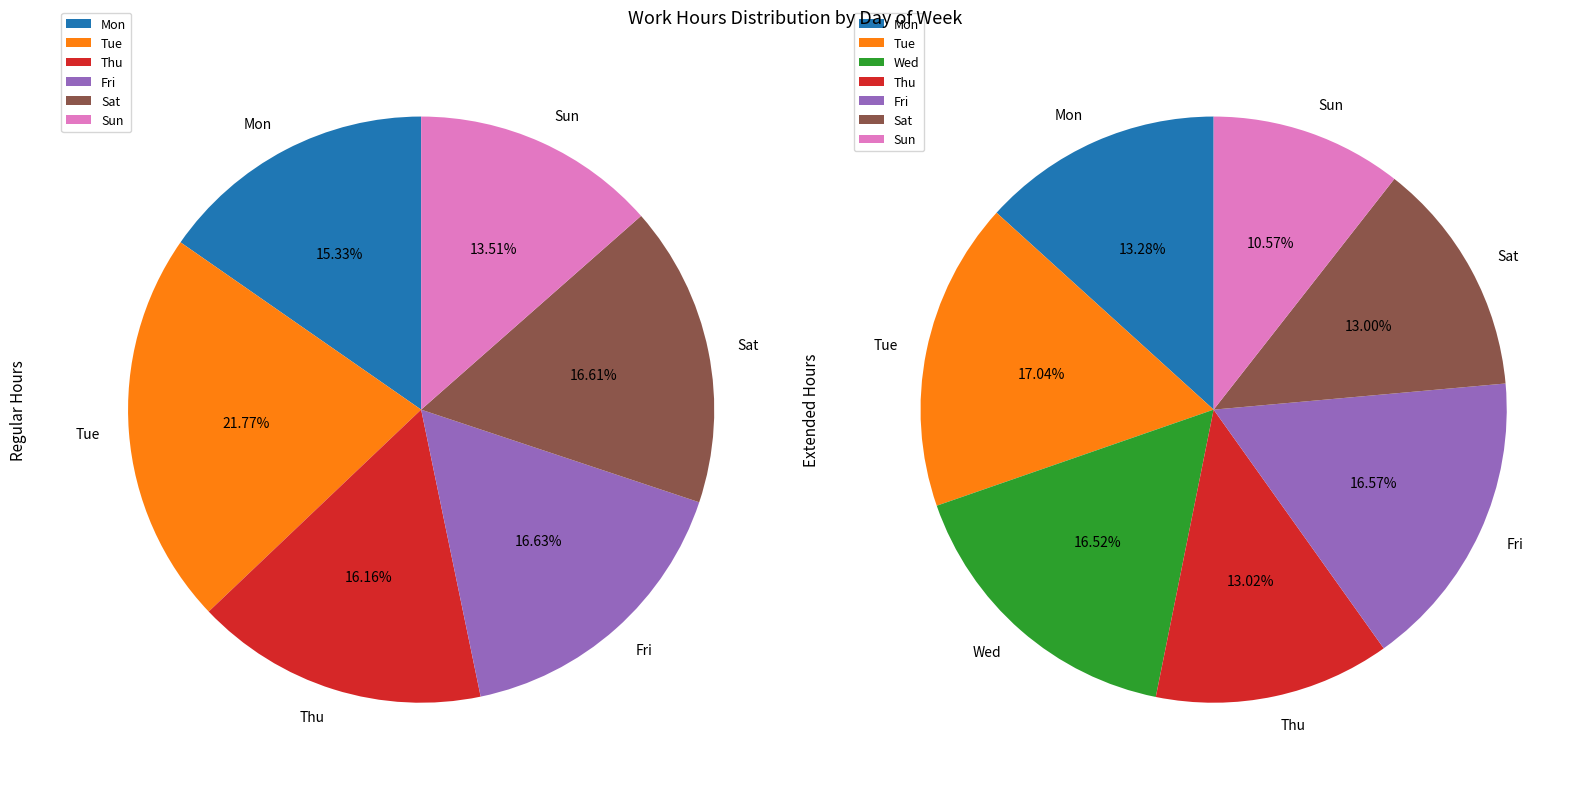

What is the change in value from Wed to Sat?

-3.0